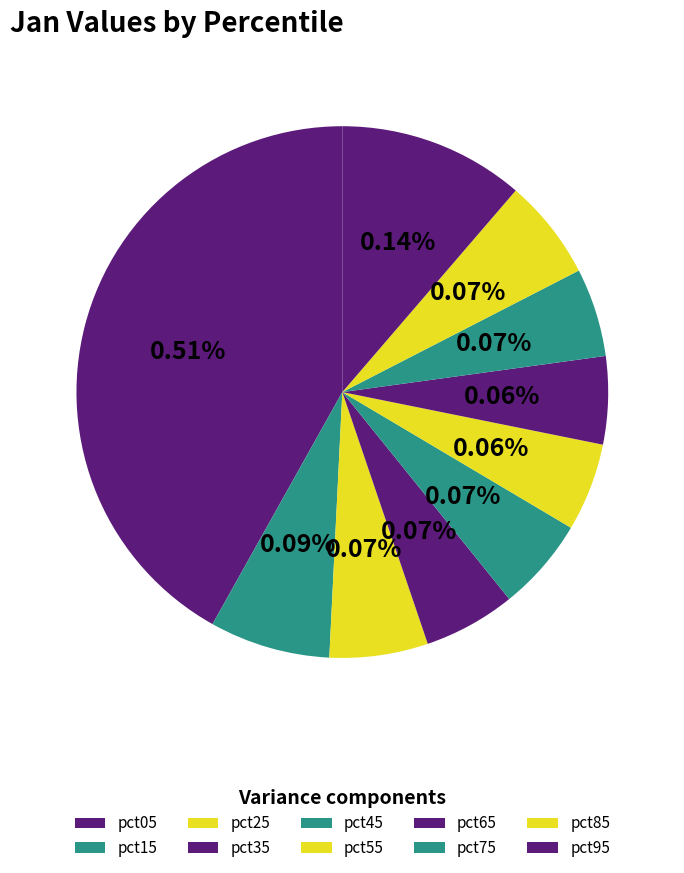

Which slice is the smallest?

pct65